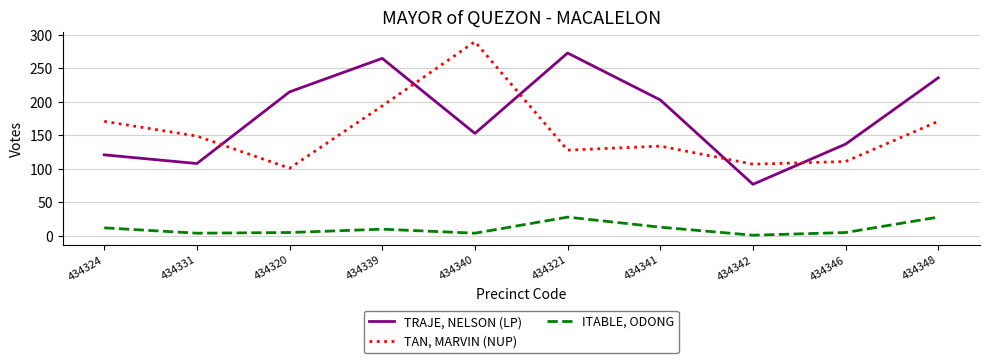

What is the difference between the ITABLE, ODONG values at 434342 and 434324?

11